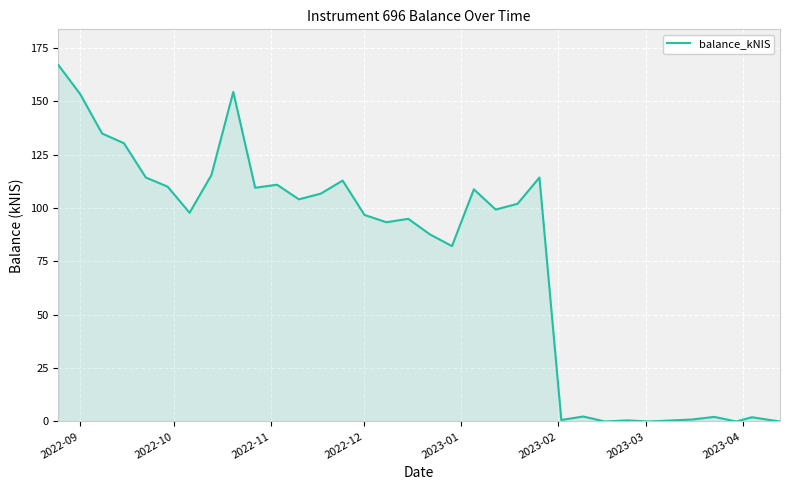

What is the greatest value displayed?

167.0